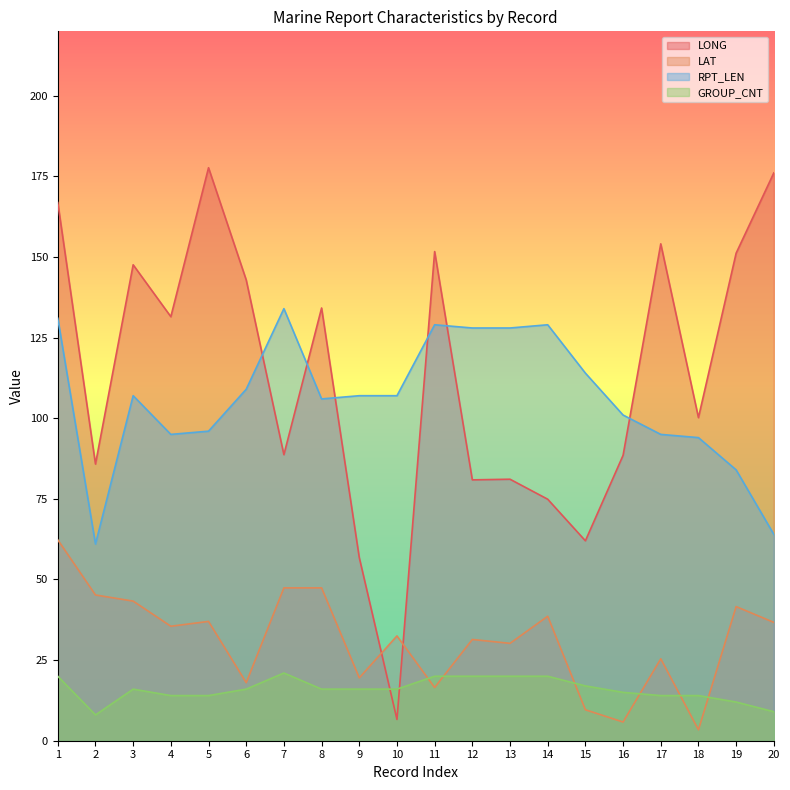

What is the spread (max minus min) of values at 12?

108.0